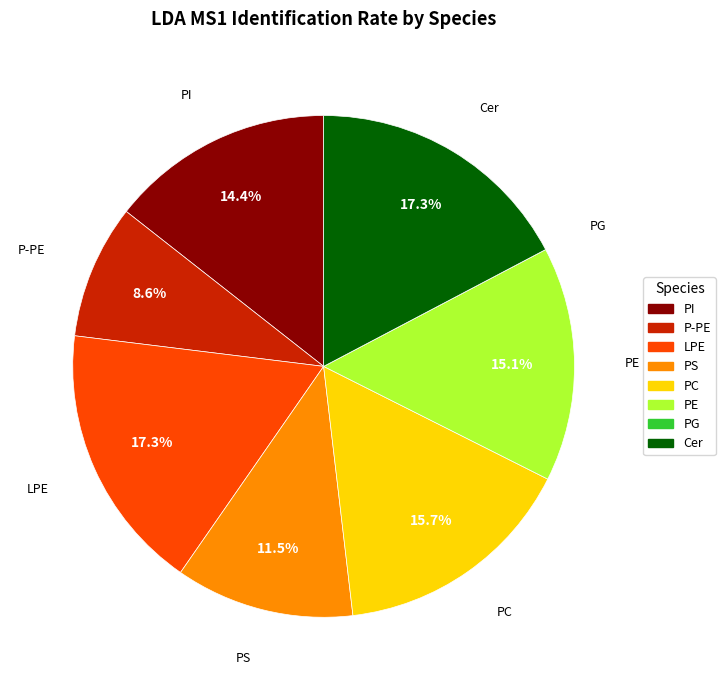

Combined, what portion of the pie is PC and PI?

30.1%